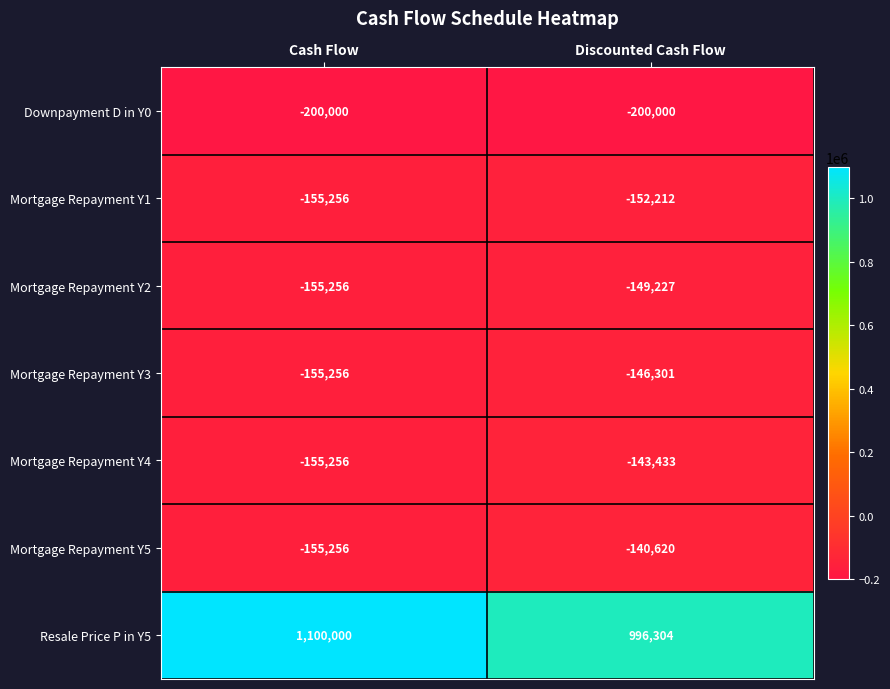

At which category is the sum across all series the highest?

Cash Flow